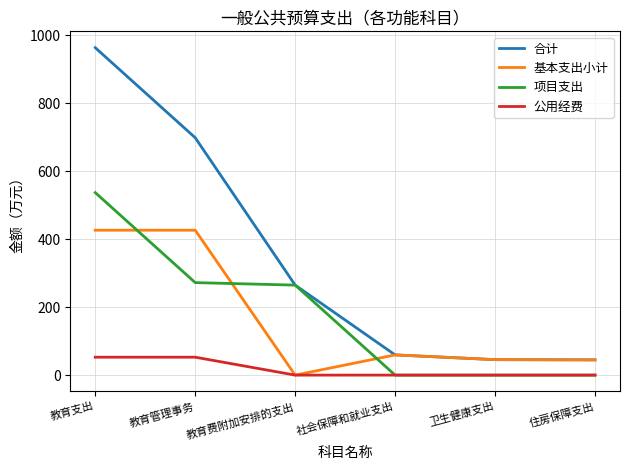

What position from the right is 教育支出?

6